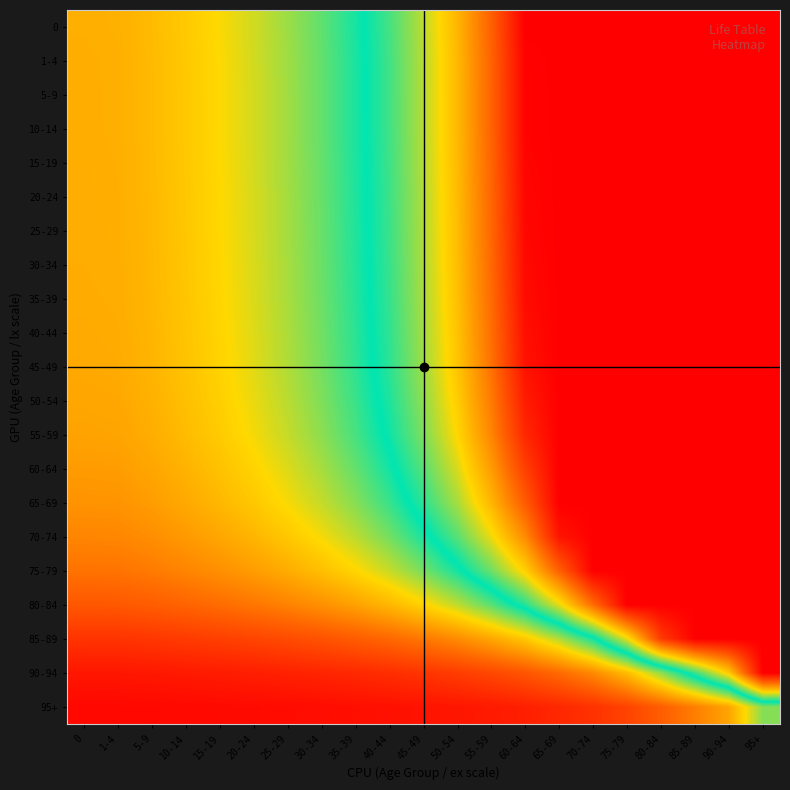

Which has a higher value, 40-44 or 1-4?

40-44